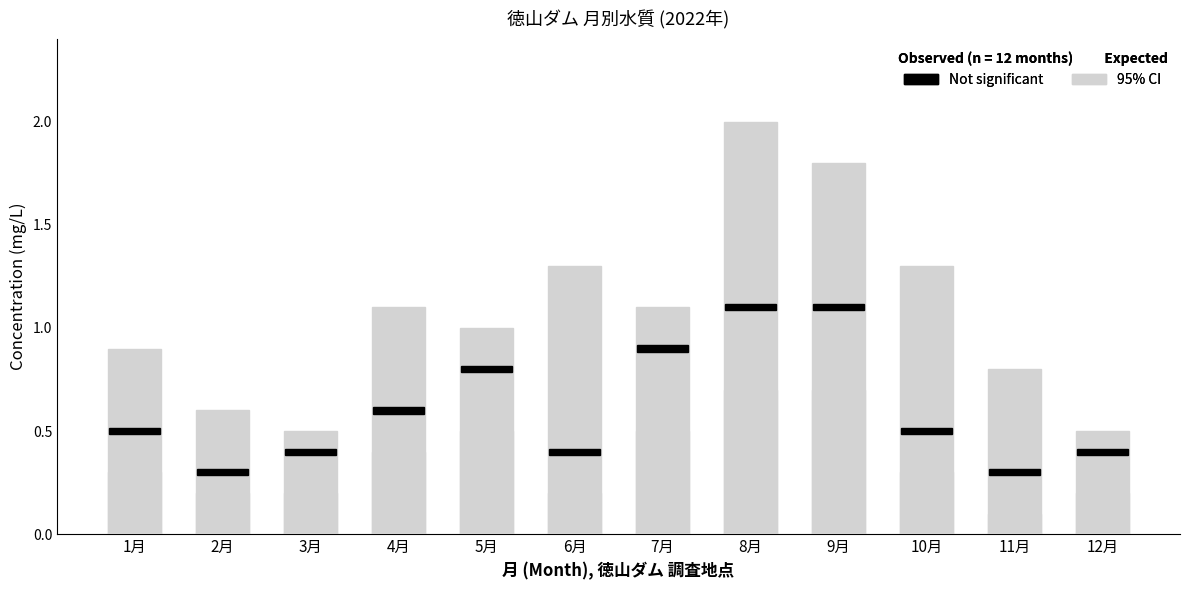

Is it true that 95% CI equals 0.5 at 12月?

True